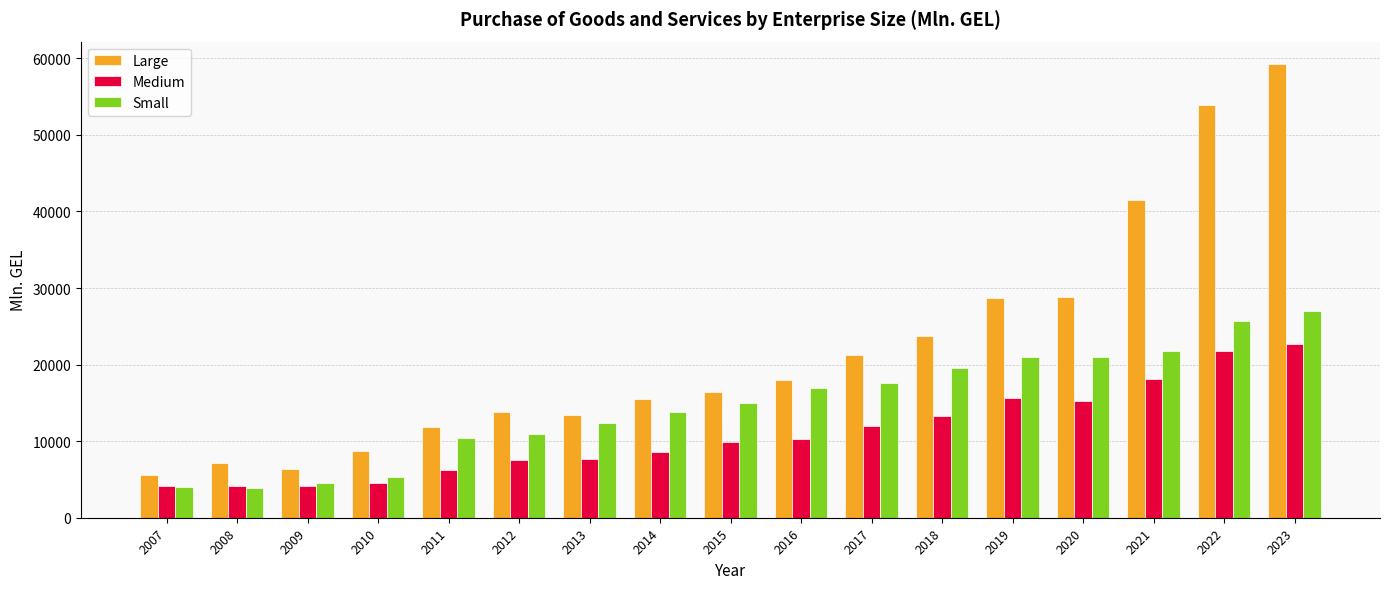

Which series has the largest total across all categories?

Large